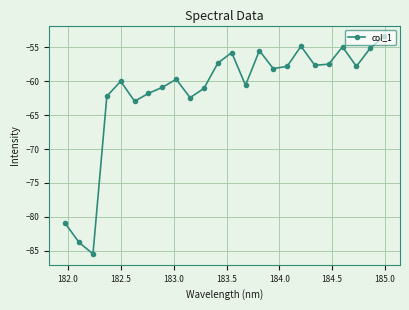

True or false: there are more than 1 points higher than both neighbors.

True